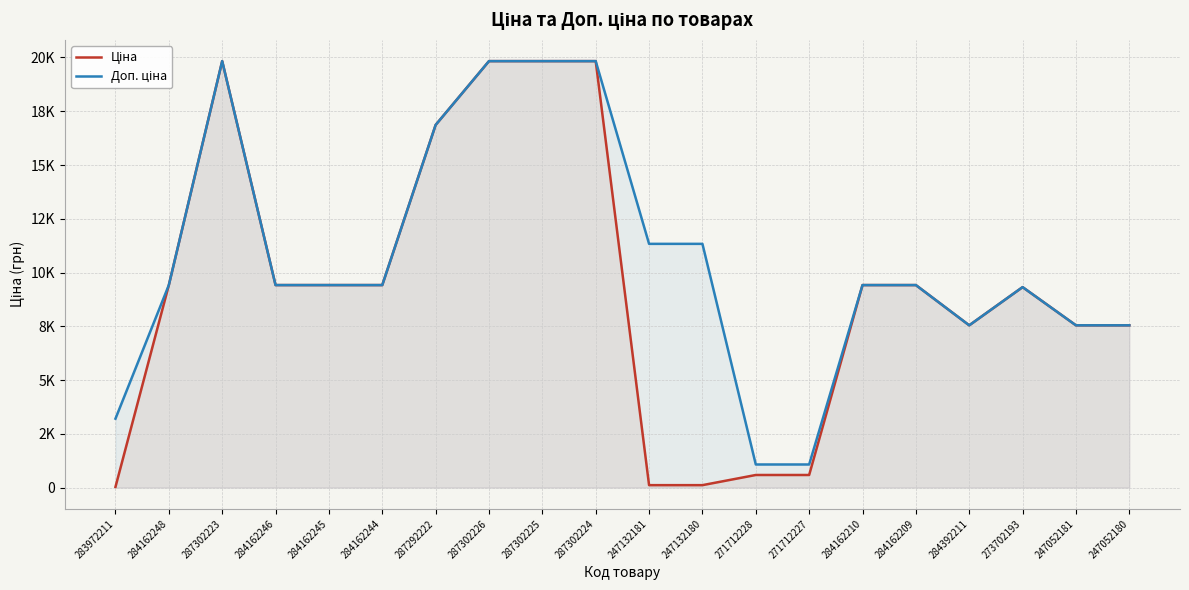

True or false: Доп. ціна has a value of 9416.9 at 284162248.

True